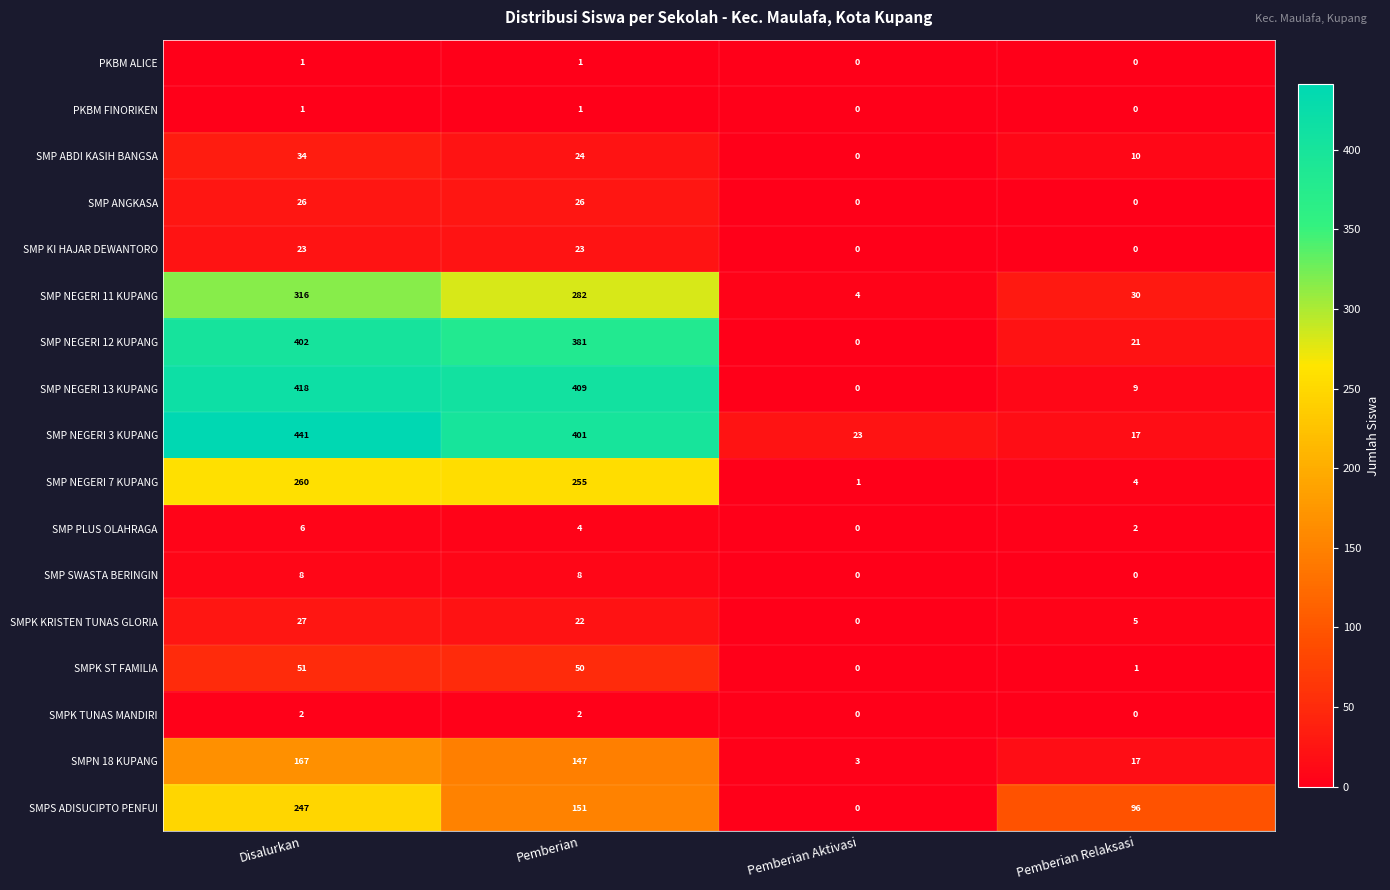

The SMP NEGERI 3 KUPANG series shows 41 at Pemberian Aktivasi. True or false?

False